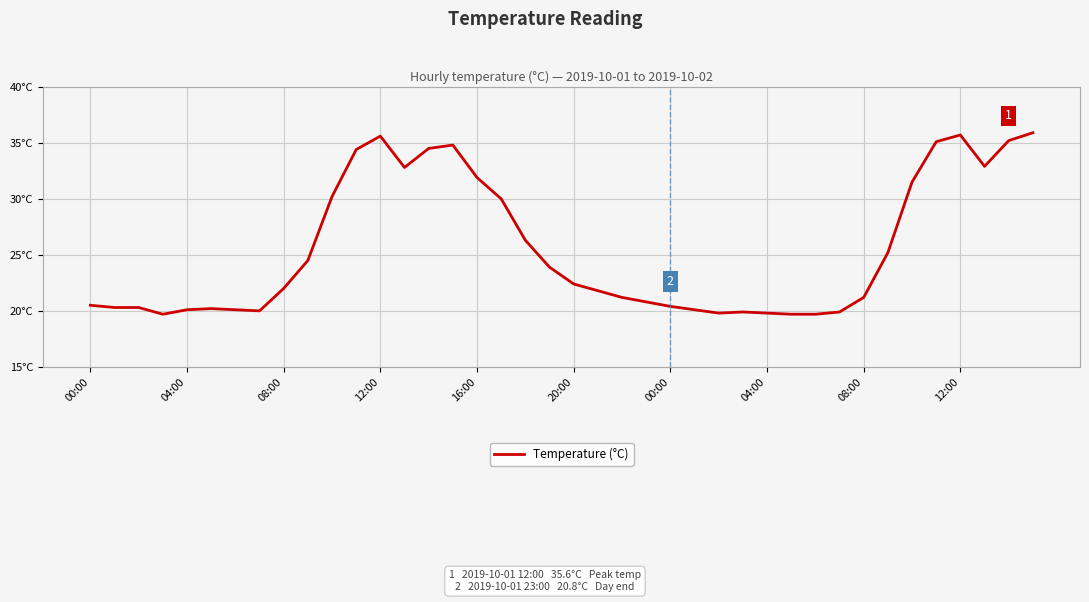

Where is the data nearest to the value 27?

18